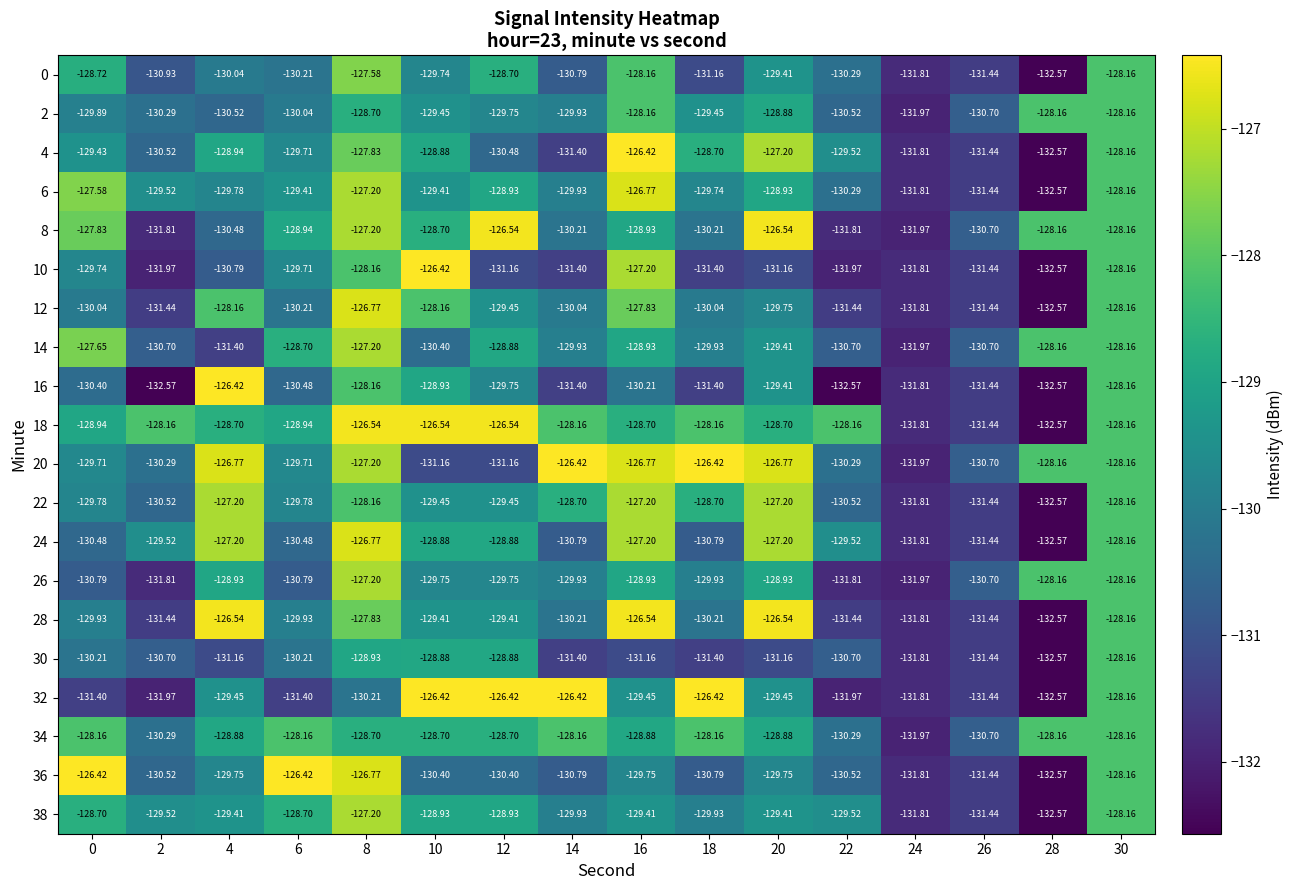

Is the value of 12 at 18 greater than the value of 0 at 6?

Yes